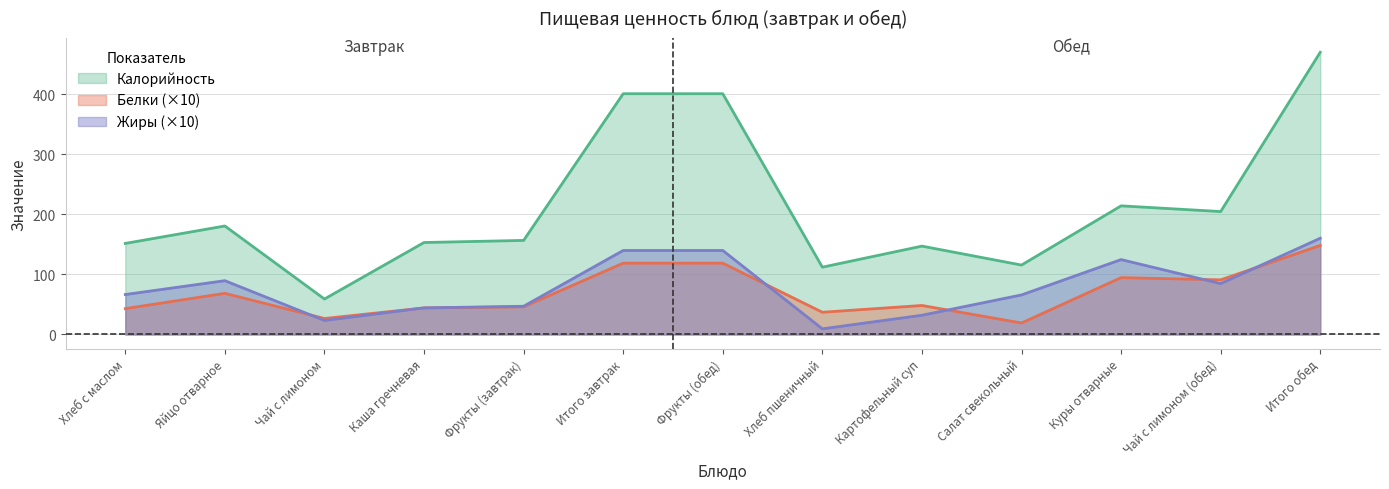

True or false: Белки (×10) and Калорийность cross at least once.

False